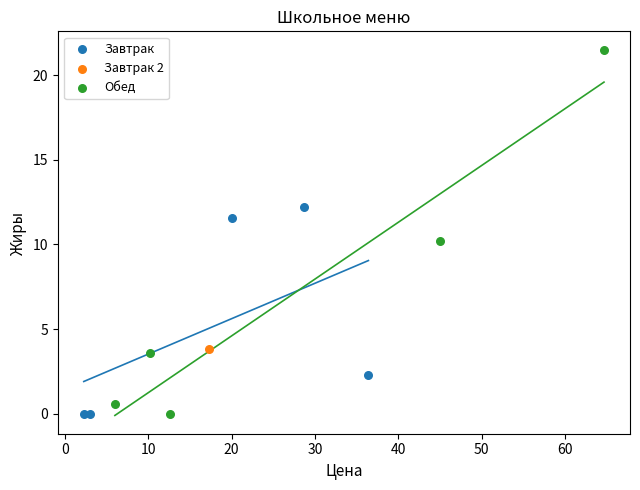

Which series reaches the maximum Y coordinate?

Обед